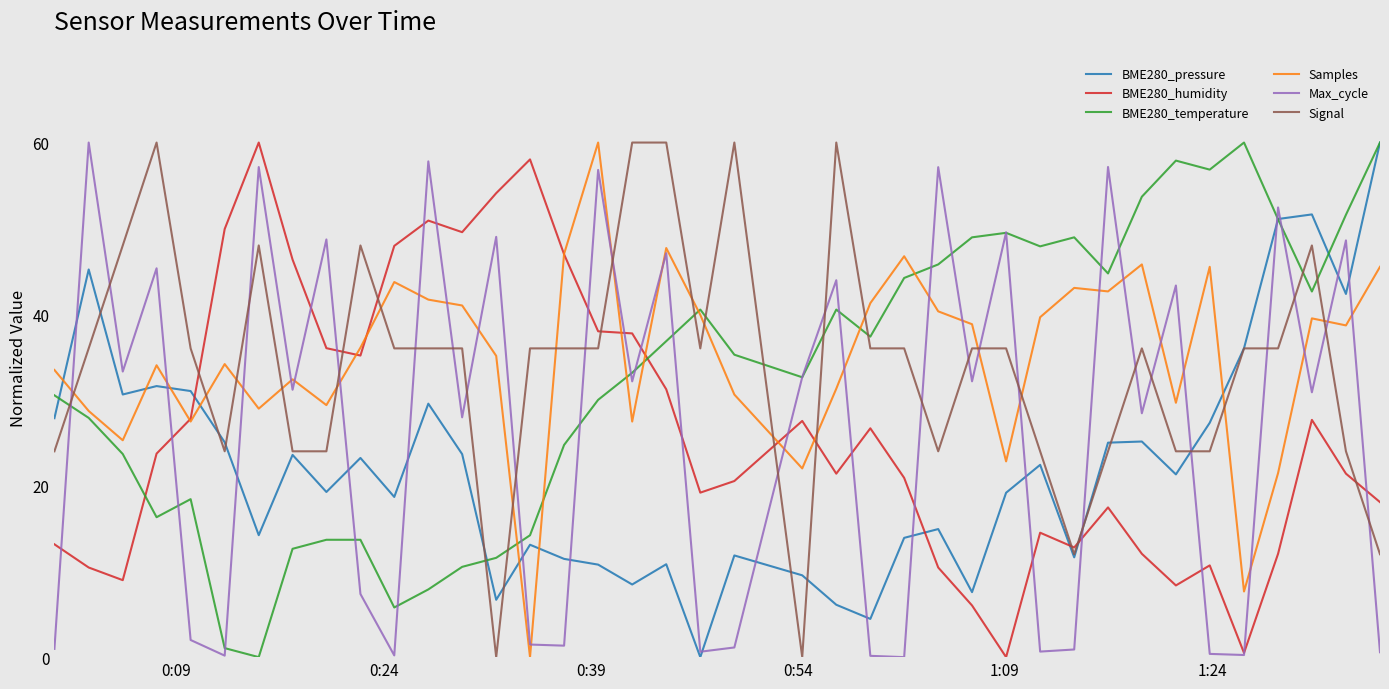

After their last crossing, which series has the higher values: BME280_pressure or Signal?

BME280_pressure